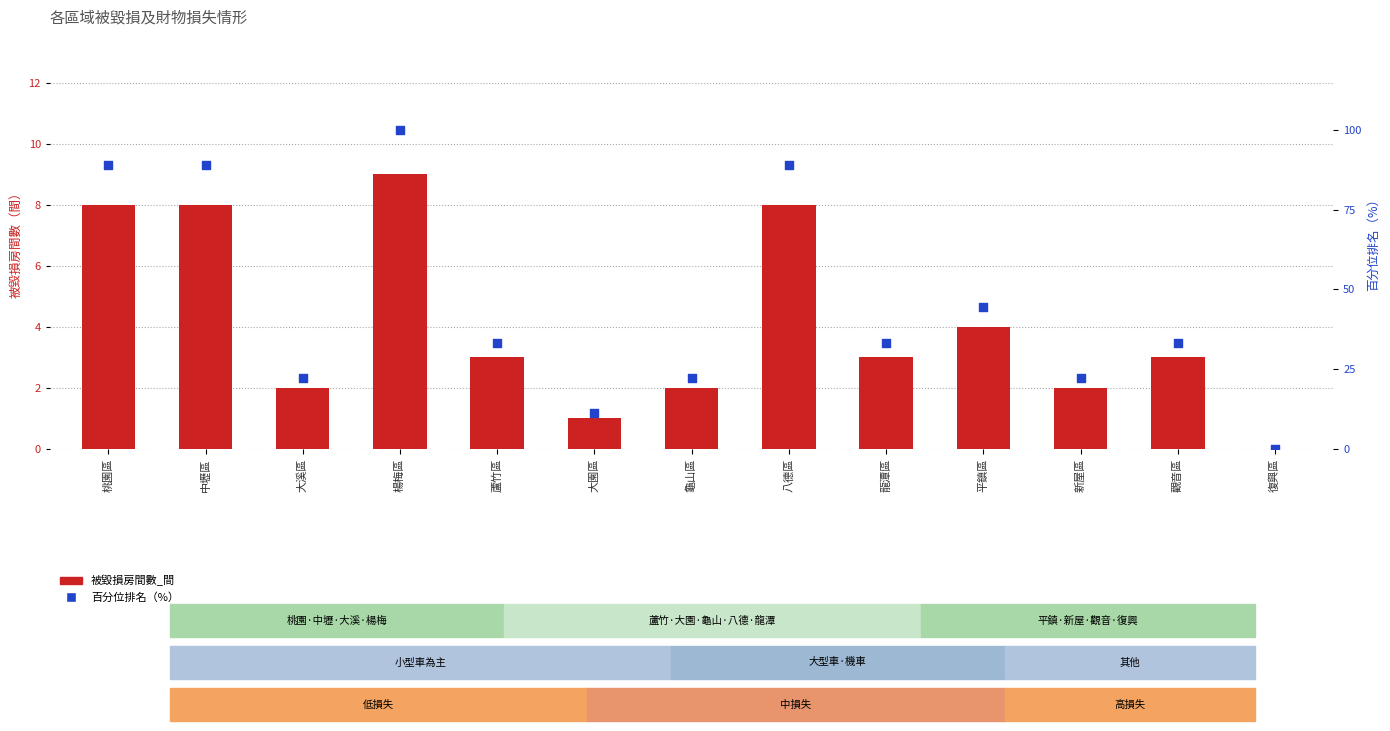

Which series has the largest Y range (max minus min)?

百分位排名（%）